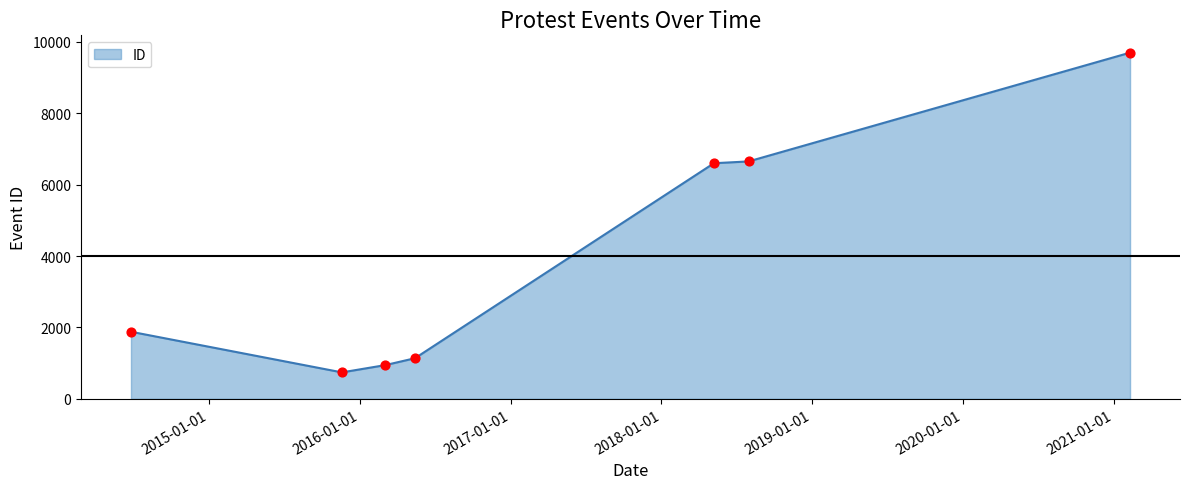

What is the difference between the maximum and second lowest values?

8750